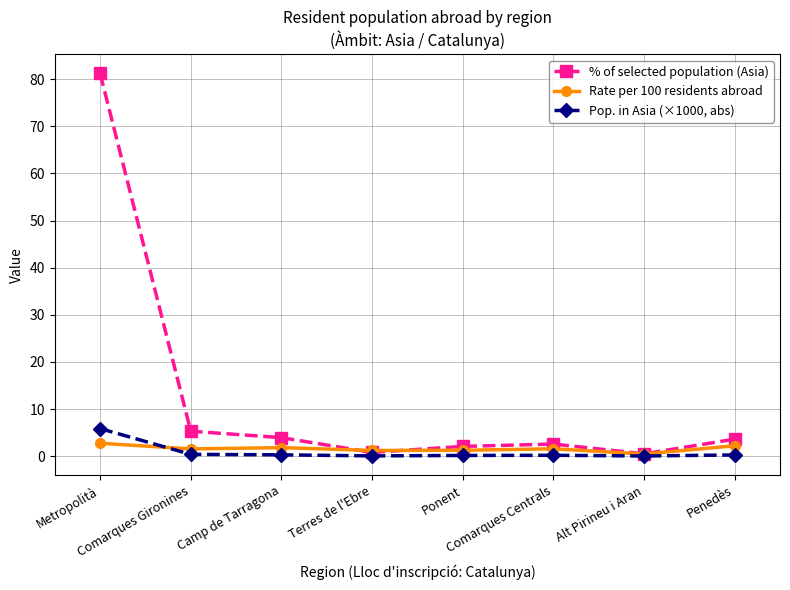

How many values in the % of selected population (Asia) series are below 3?

4